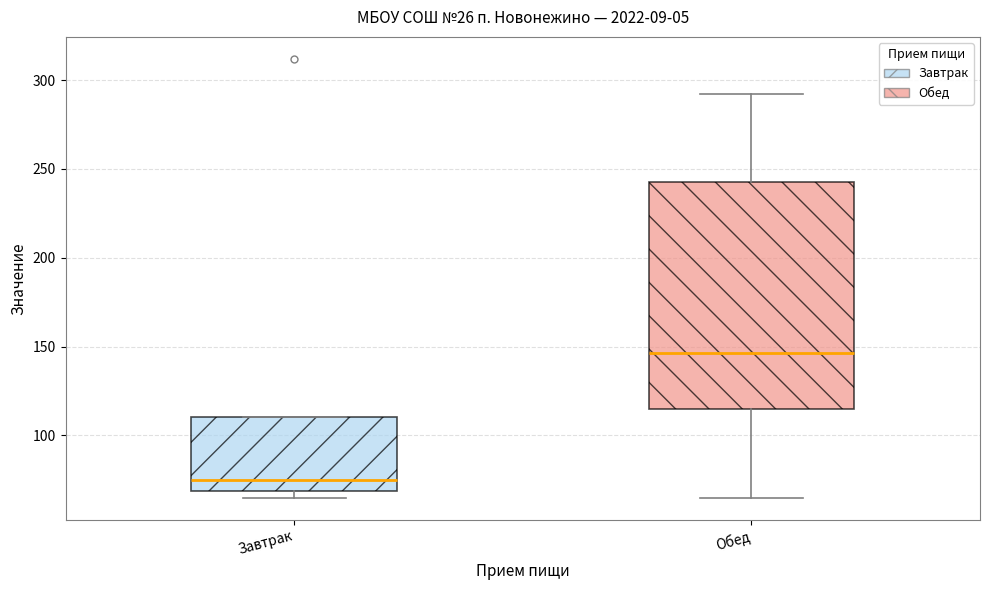

Which box's median line is the highest?

Обед